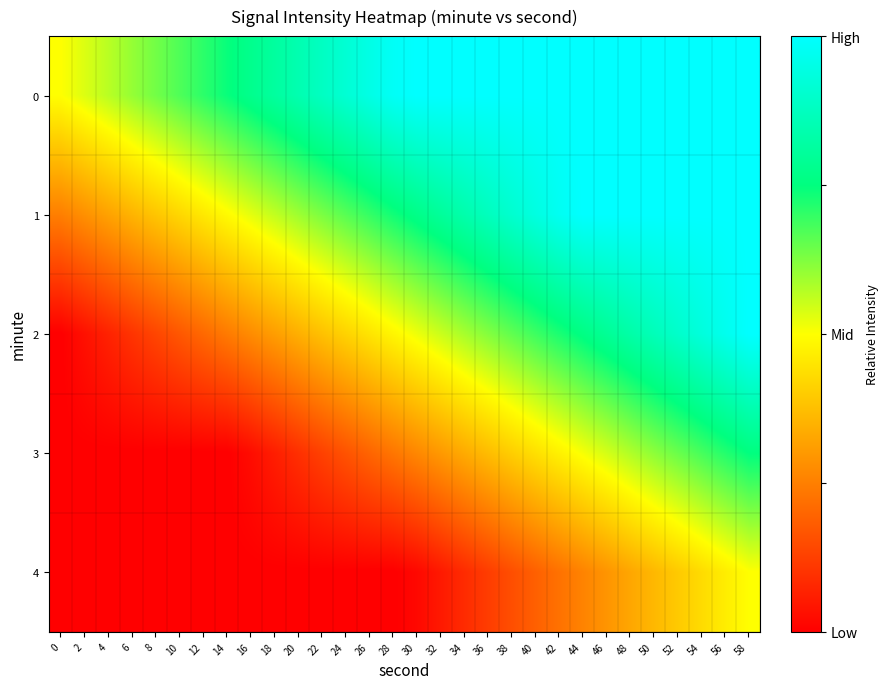

At how many categories does at least one series exceed 0?

30